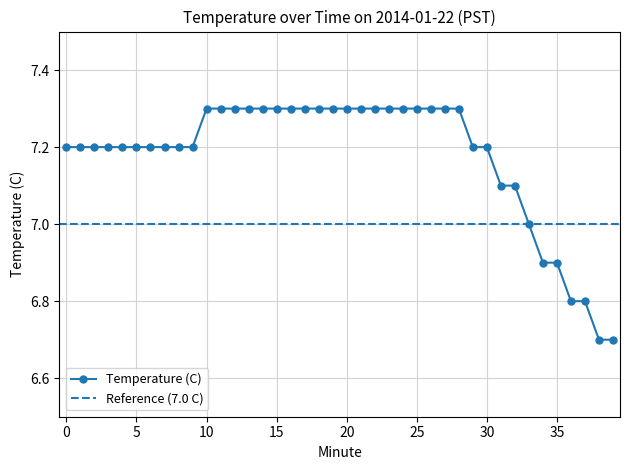

List the labels in order of value, smallest first.

38, 39, 36, 37, 34, 35, 33, 31, 32, 0, 1, 2, 3, 4, 5, 6, 7, 8, 9, 29, 30, 10, 11, 12, 13, 14, 15, 16, 17, 18, 19, 20, 21, 22, 23, 24, 25, 26, 27, 28